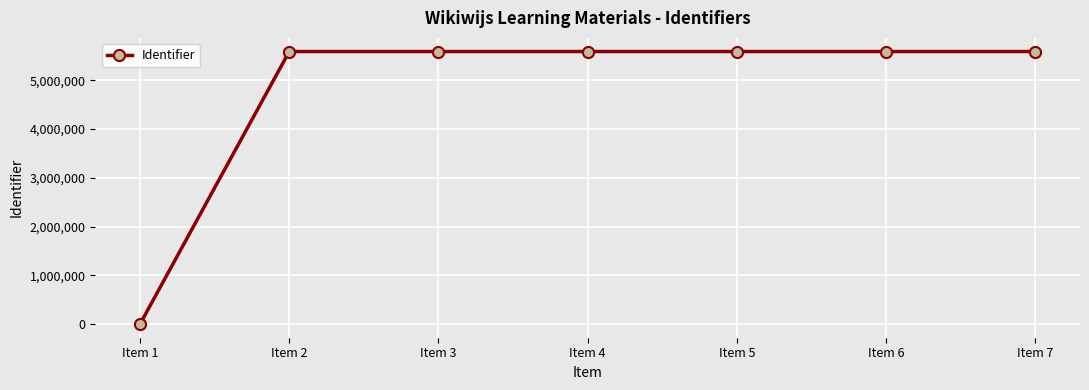

What is the value of the 6th point from the left?

5587261